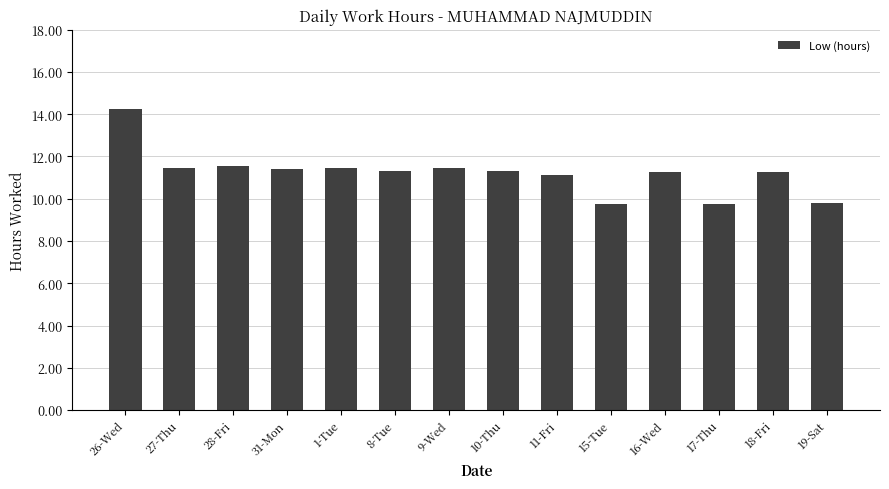

Approximately how many times larger is the value at 9-Wed compared to 18-Fri?

1.0